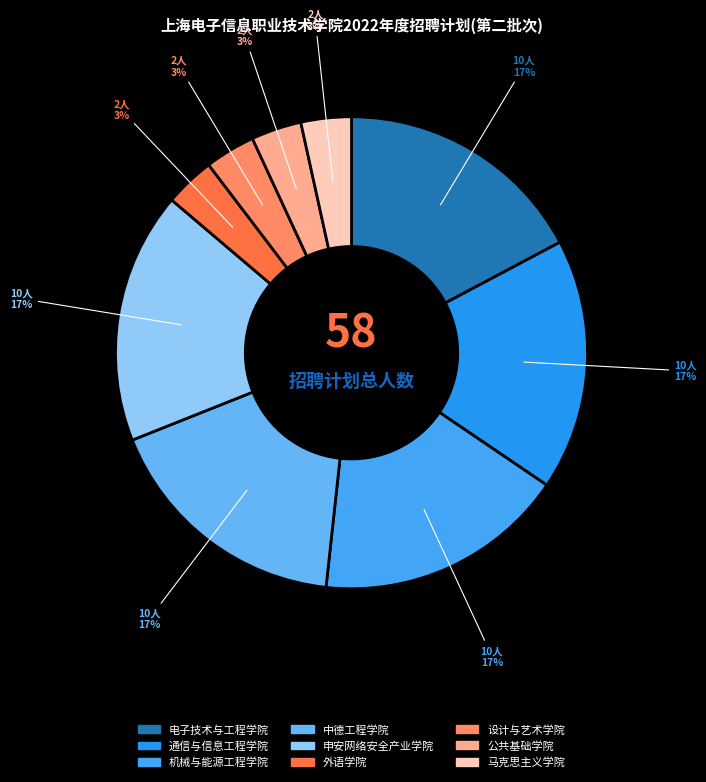

How many slices are in this pie chart?

9